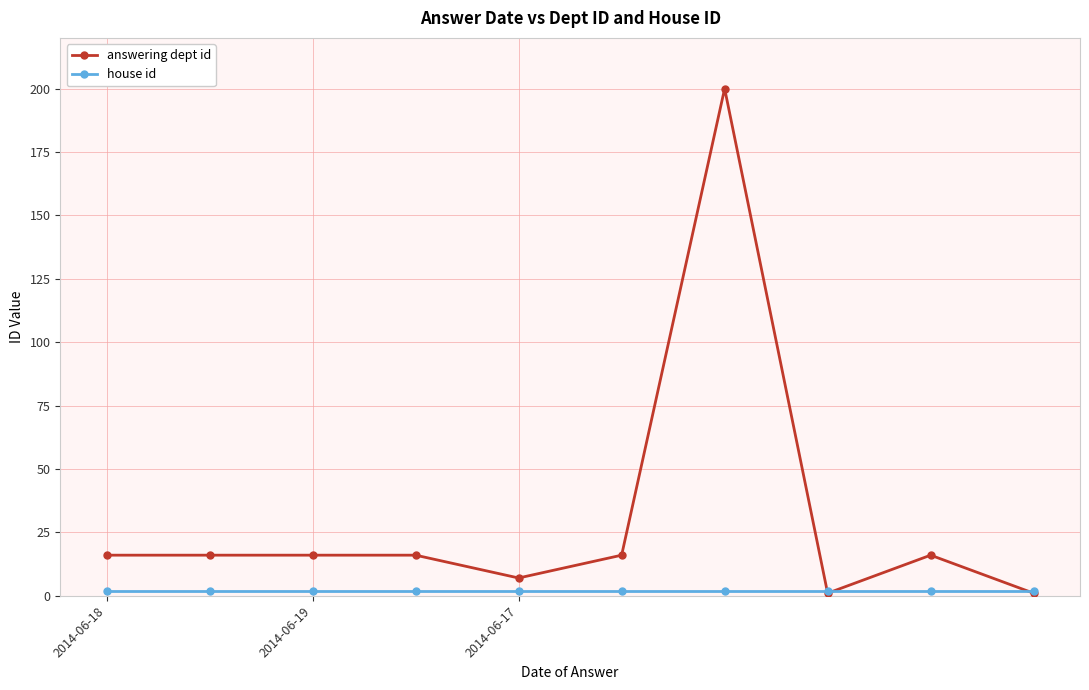

What is the maximum value shown in the chart?

200